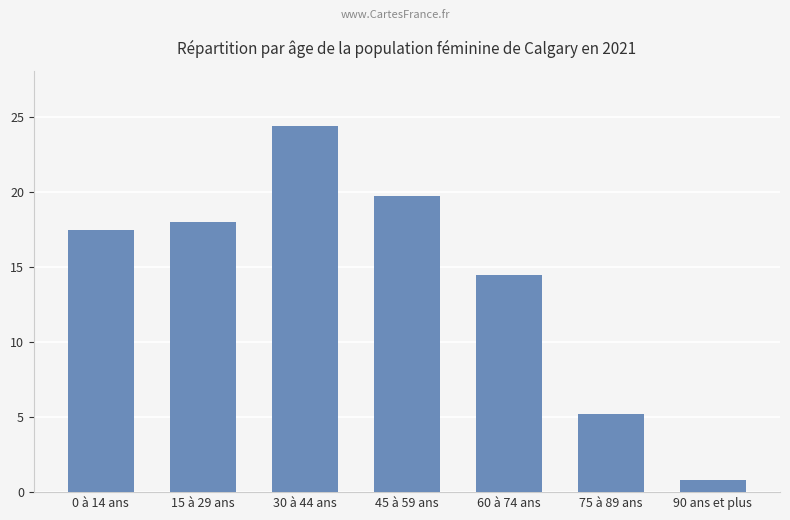

List the labels in order of value, smallest first.

90 ans et plus, 75 à 89 ans, 60 à 74 ans, 0 à 14 ans, 15 à 29 ans, 45 à 59 ans, 30 à 44 ans